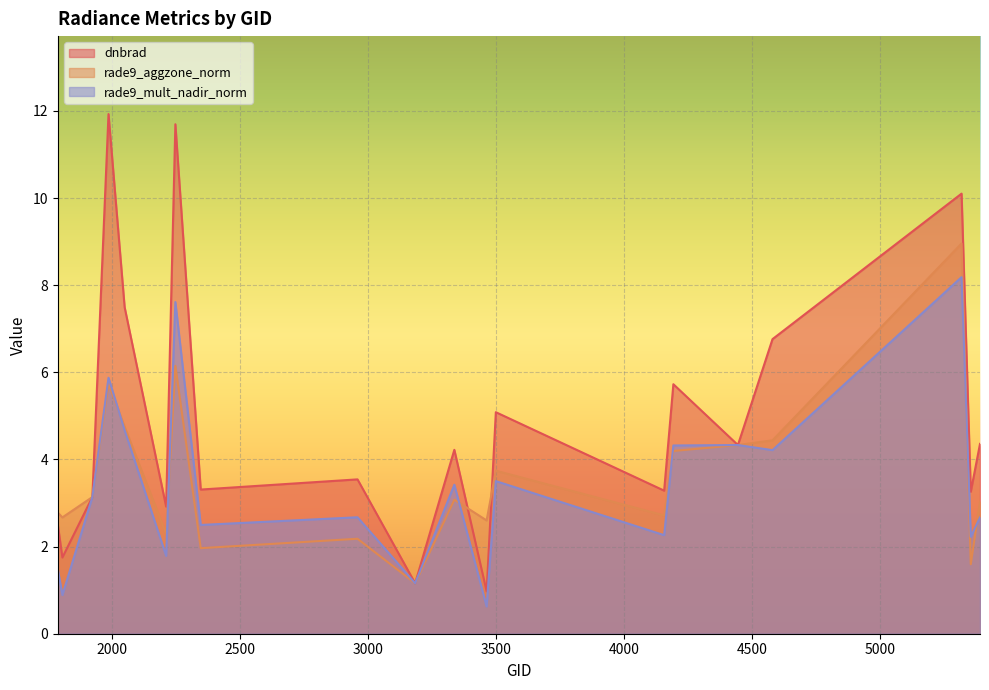

Where do rade9_mult_nadir_norm and rade9_aggzone_norm first cross each other?

1988 and 2051